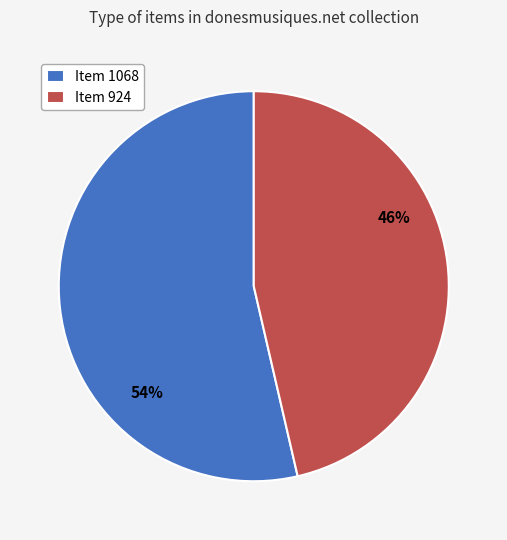

To the nearest percent, what is the combined percentage of Item 1068 and Item 924?

100%